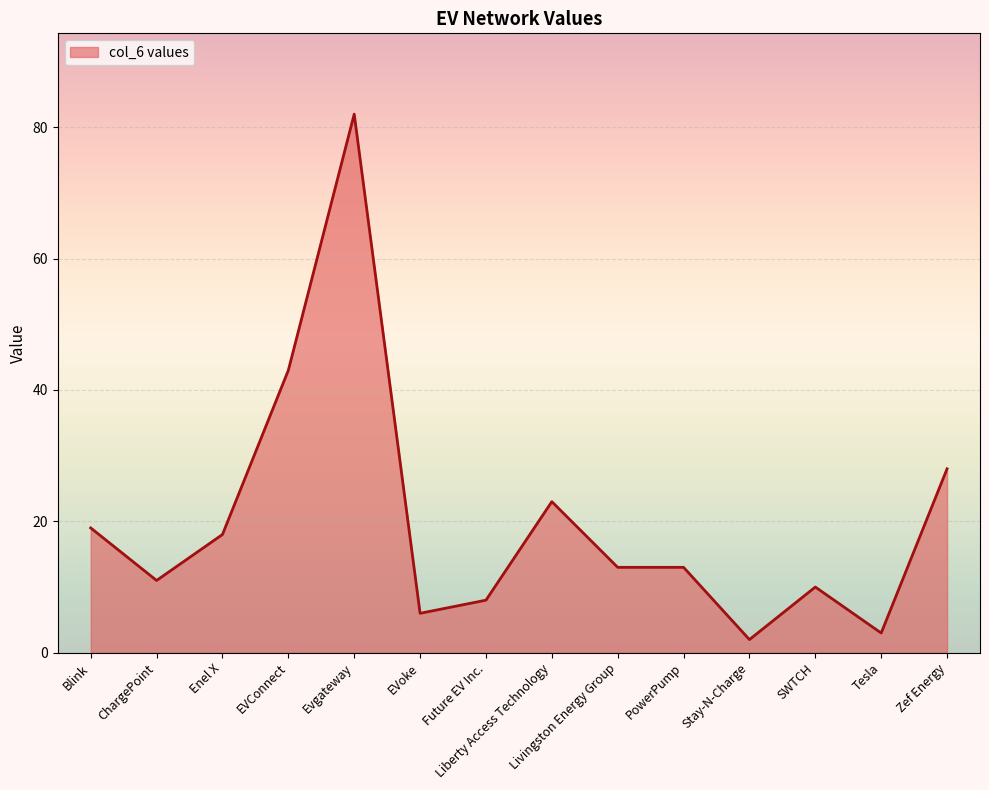

True or false: the data shows 20 at Livingston Energy Group.

False